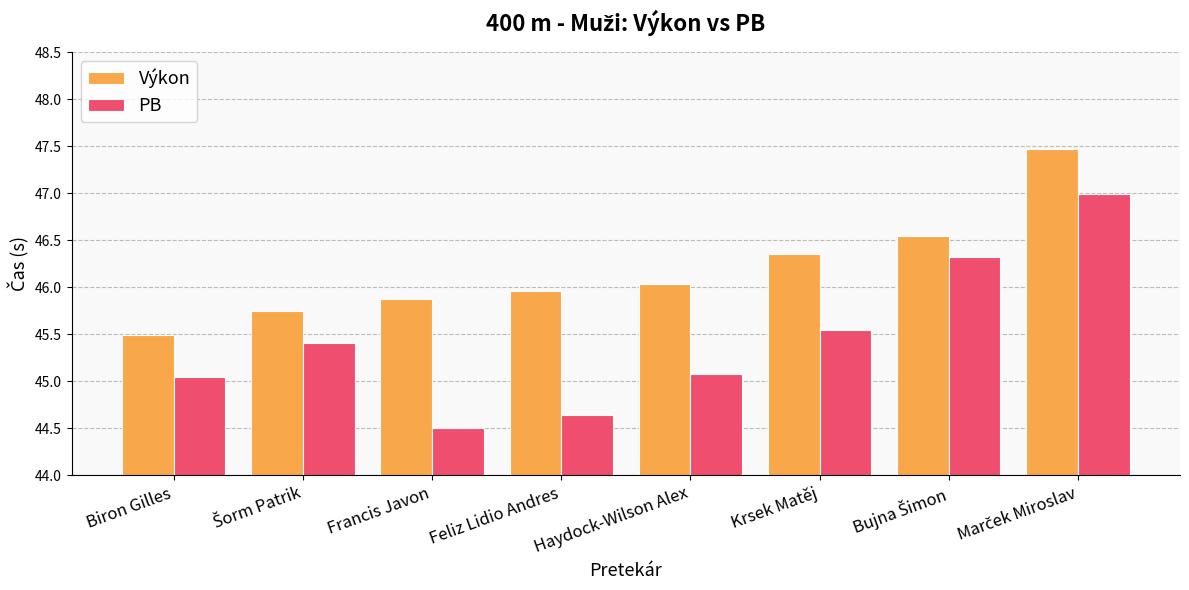

How many values in the Výkon series exceed 46?

4